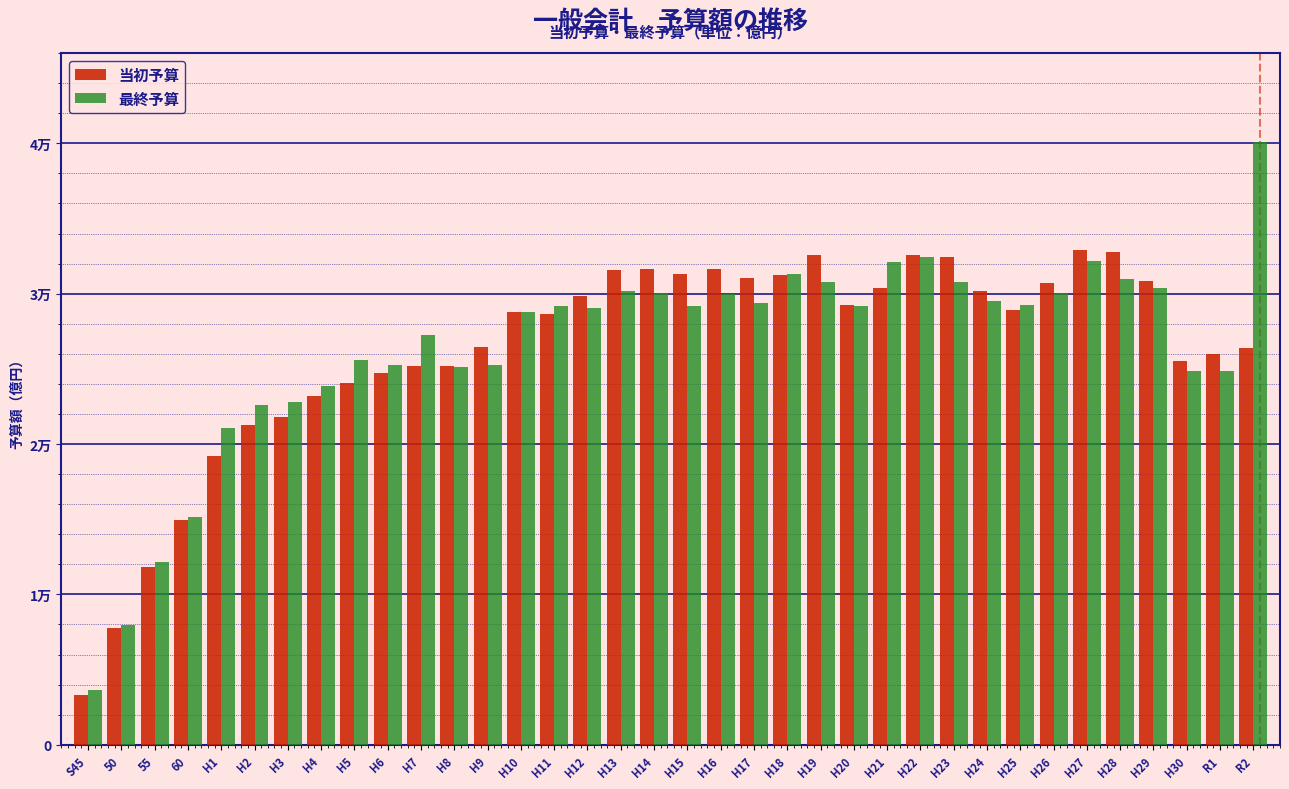

Are the bars horizontal?

No